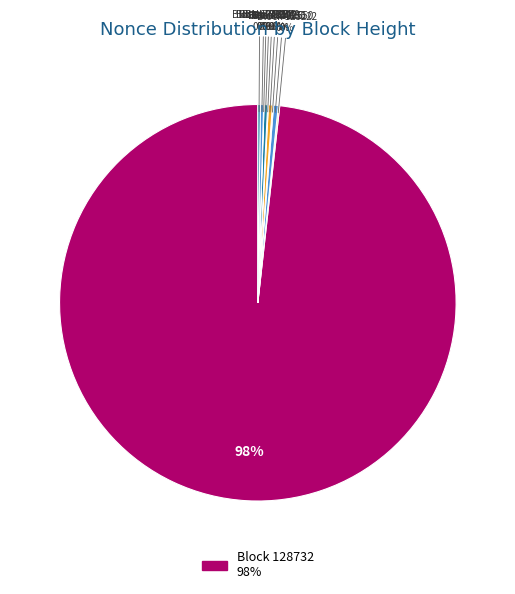

What is the largest slice in the pie chart?

128732